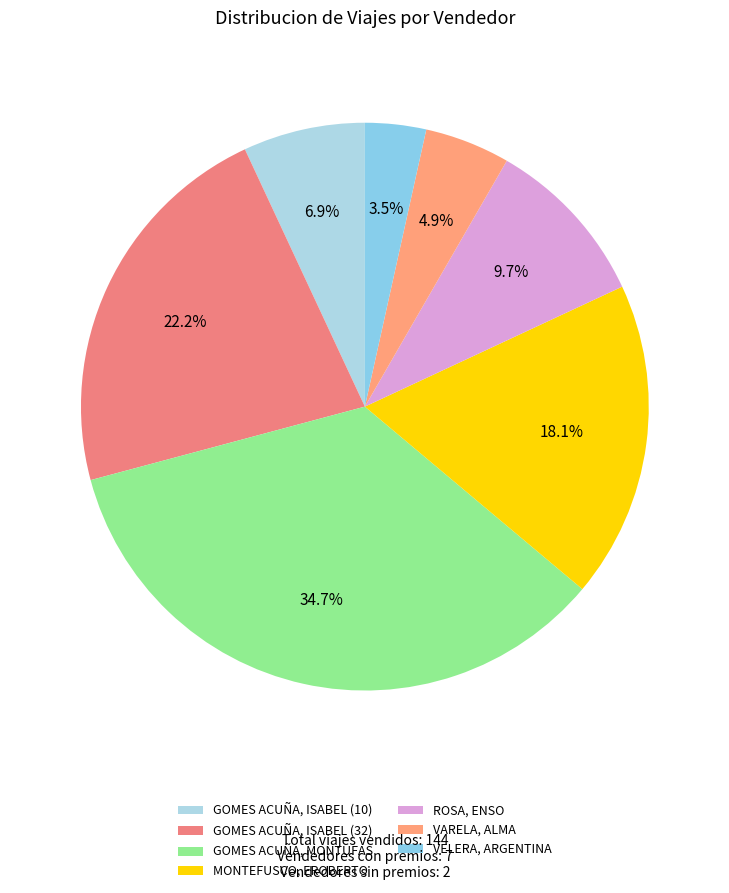

Is there a majority slice in this chart?

No